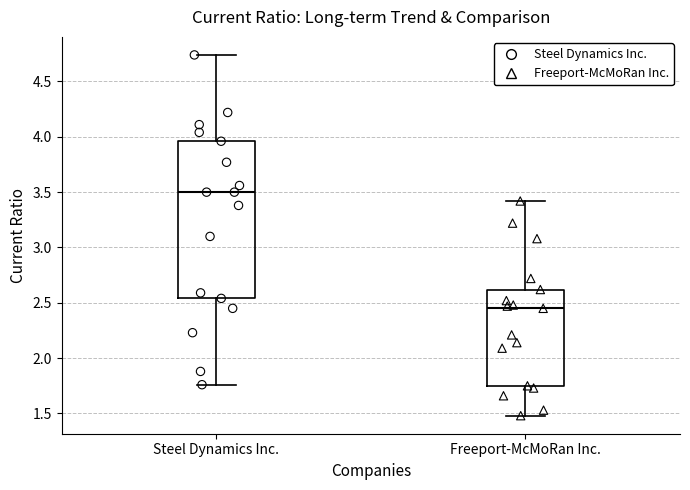

Reading left to right, transcribe this box plot: for each box, give where its median line is, the range the box spans, and where its two whiskers end, as read against the y-axis. The values are not printed on the chart, so give them approximately, as read against the axis.

Steel Dynamics Inc.: median 3.50, box 2.55 to 3.95, whiskers 1.75 to 4.75
Freeport-McMoRan Inc.: median 2.45, box 1.75 to 2.60, whiskers 1.50 to 3.40